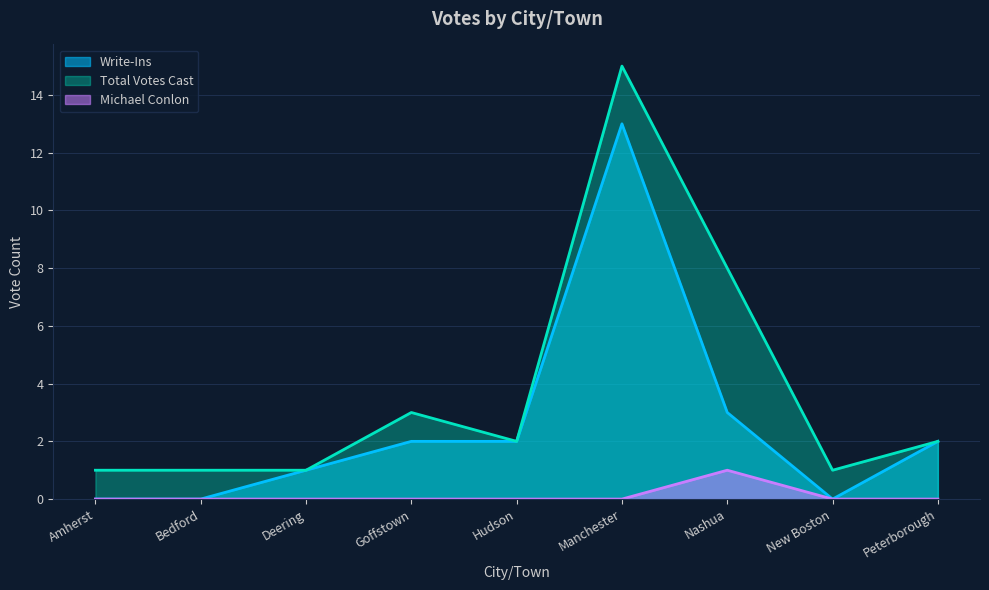

What position from the right is New Boston?

2